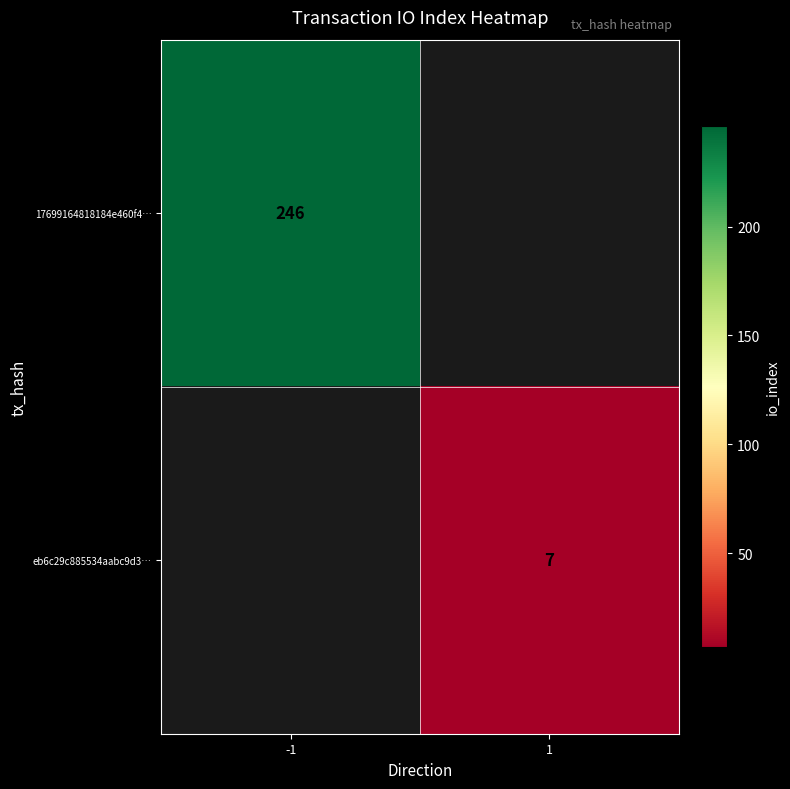

The value of eb6c29c885534aabc9d3… at 1 is 2.5. True or false?

False